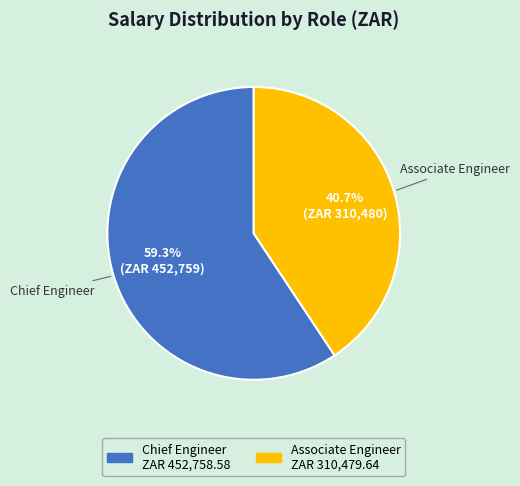

Is it true that Associate Engineer is 46% of the pie?

False